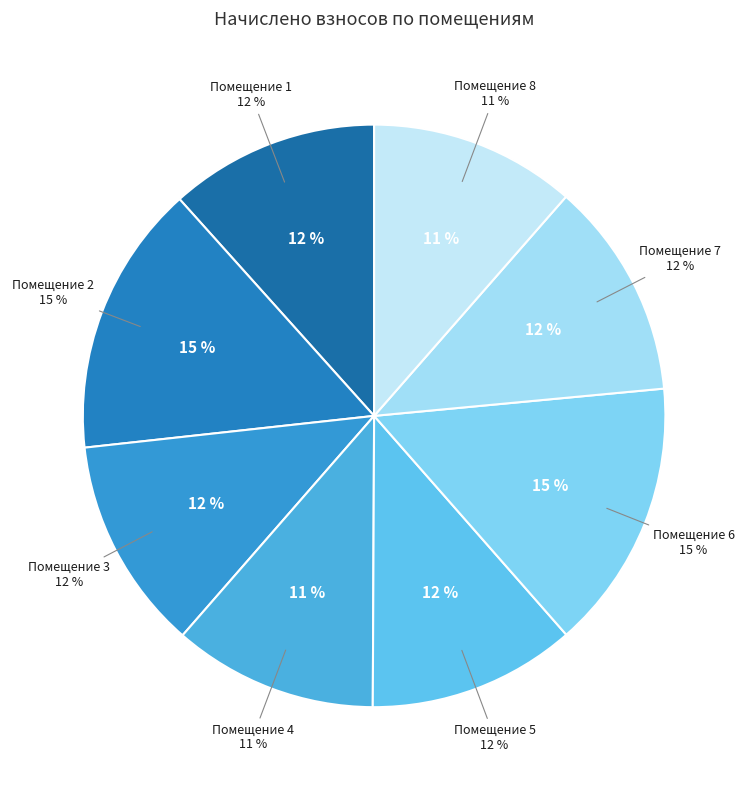

What is the ratio of the value at 6 to the value at 7?

1.2